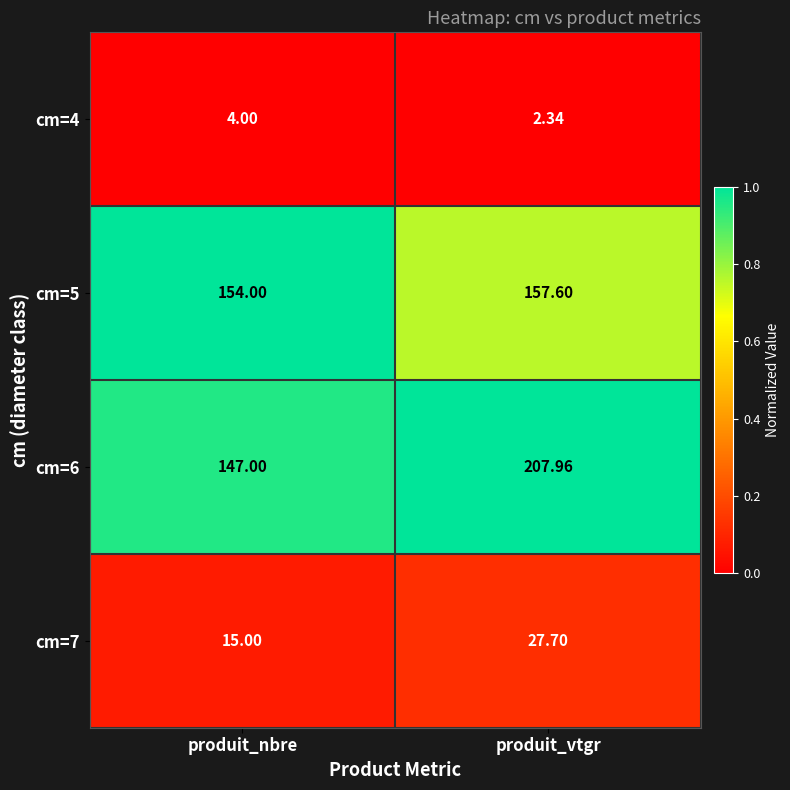

At which category is the sum across all series the highest?

produit_vtgr